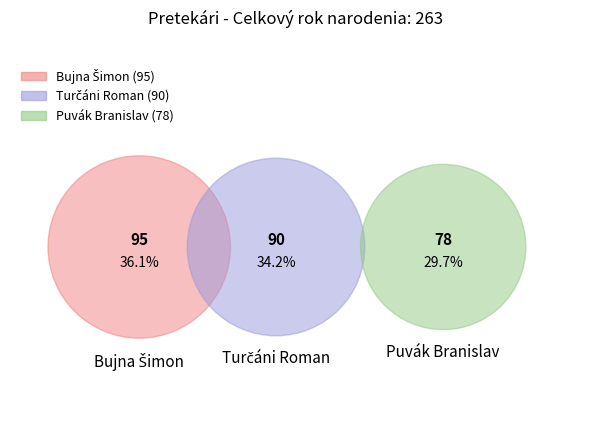

Does Puvák Branislav represent more than half of the total?

No